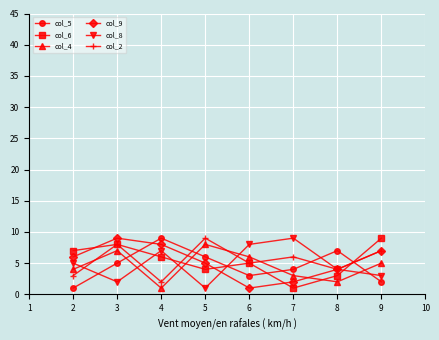

After their last crossing, which series has the higher values: col_9 or col_5?

col_9